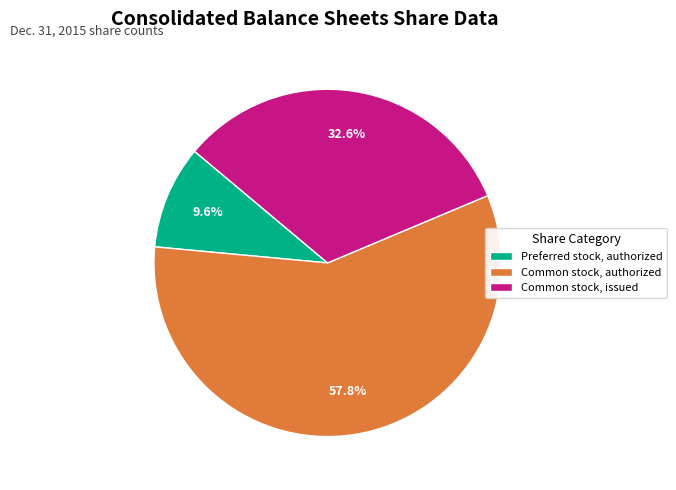

What is the ratio of the value at Common stock, issued to the value at Preferred stock, authorized?

3.4